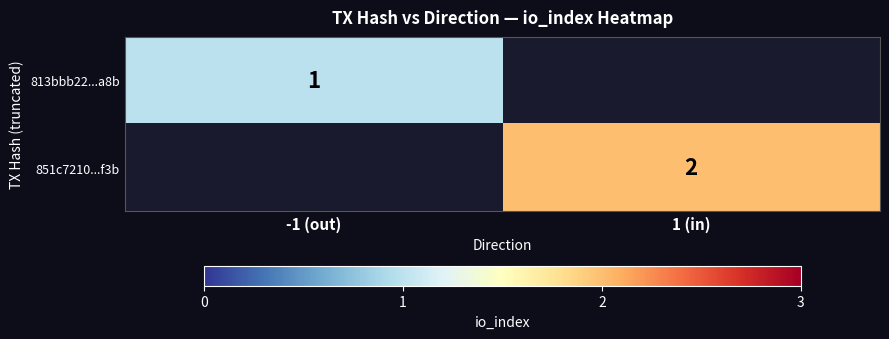

The 813bbb22...a8b series shows 1 at -1 (out). True or false?

True